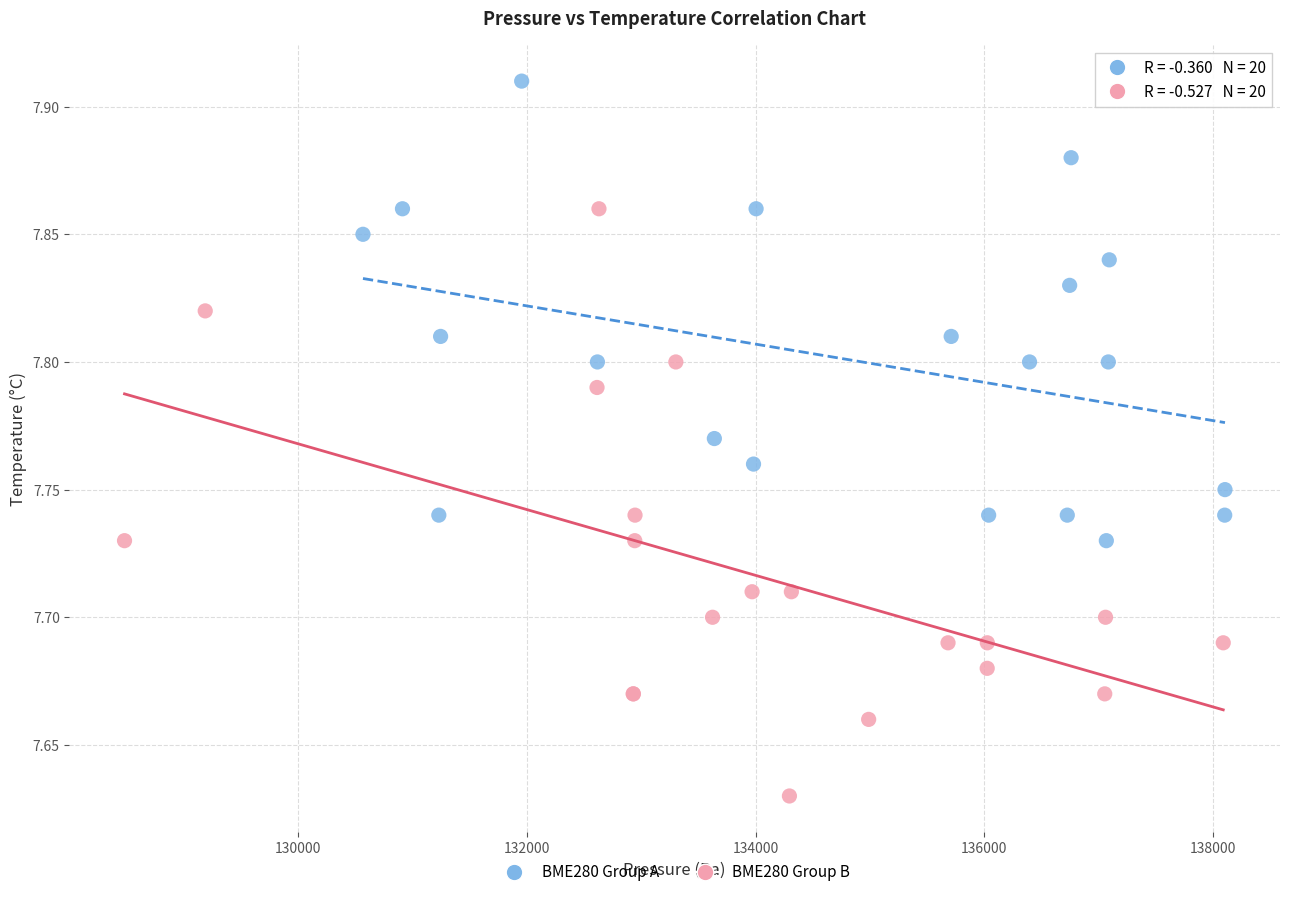

What are all the series names shown in the legend?

BME280 Group A, BME280 Group B